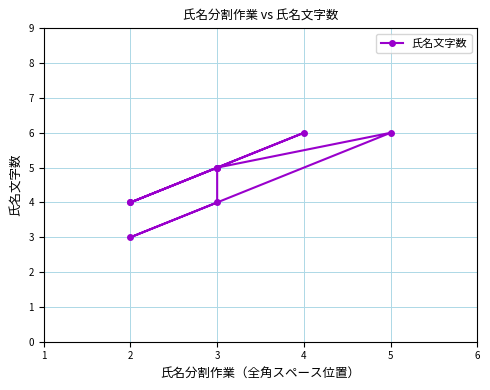

What is the sum of the values at 7 and 1?

10